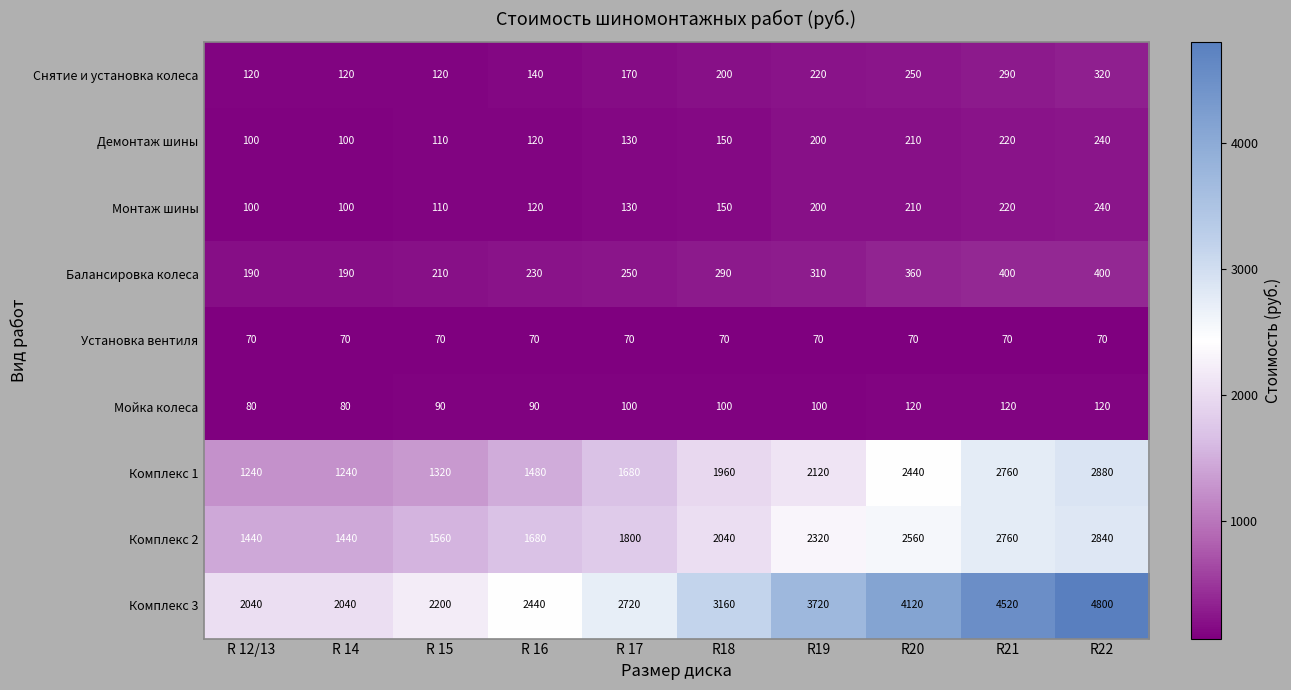

Is it true that Комплекс 2 equals 1800 at R 17?

True